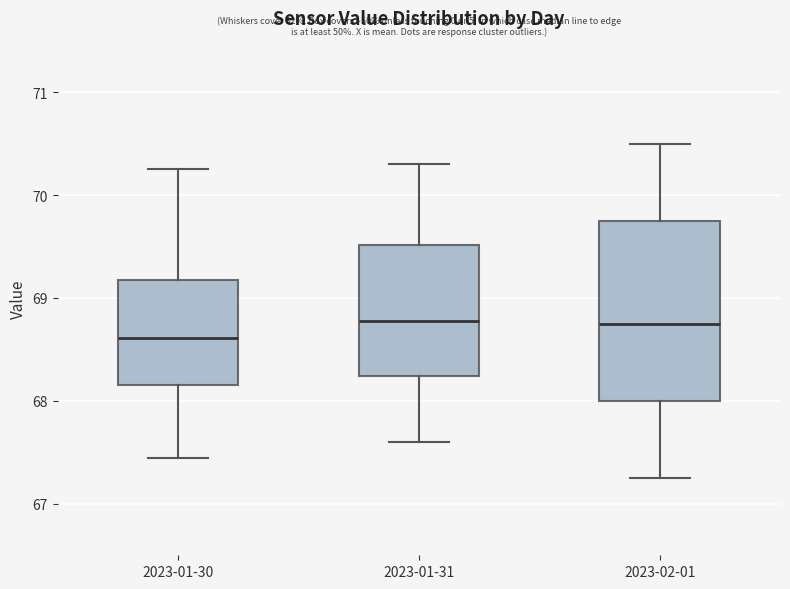

Reading left to right, transcribe this box plot: for each box, give where its median line is, the range the box spans, and where its two whiskers end, as read against the y-axis. The values are not printed on the chart, so give them approximately, as read against the axis.

2023-01-30: median 68.6, box 68.2 to 69.2, whiskers 67.5 to 70.3
2023-01-31: median 68.8, box 68.2 to 69.5, whiskers 67.6 to 70.3
2023-02-01: median 68.8, box 68.0 to 69.8, whiskers 67.3 to 70.5